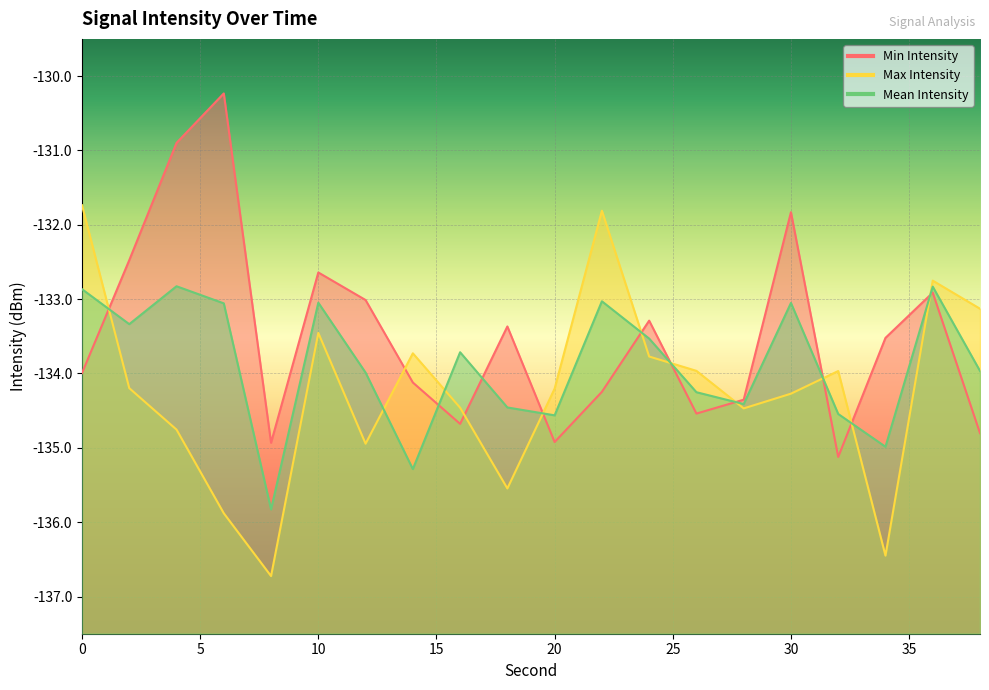

What is the greatest value displayed?

-130.2